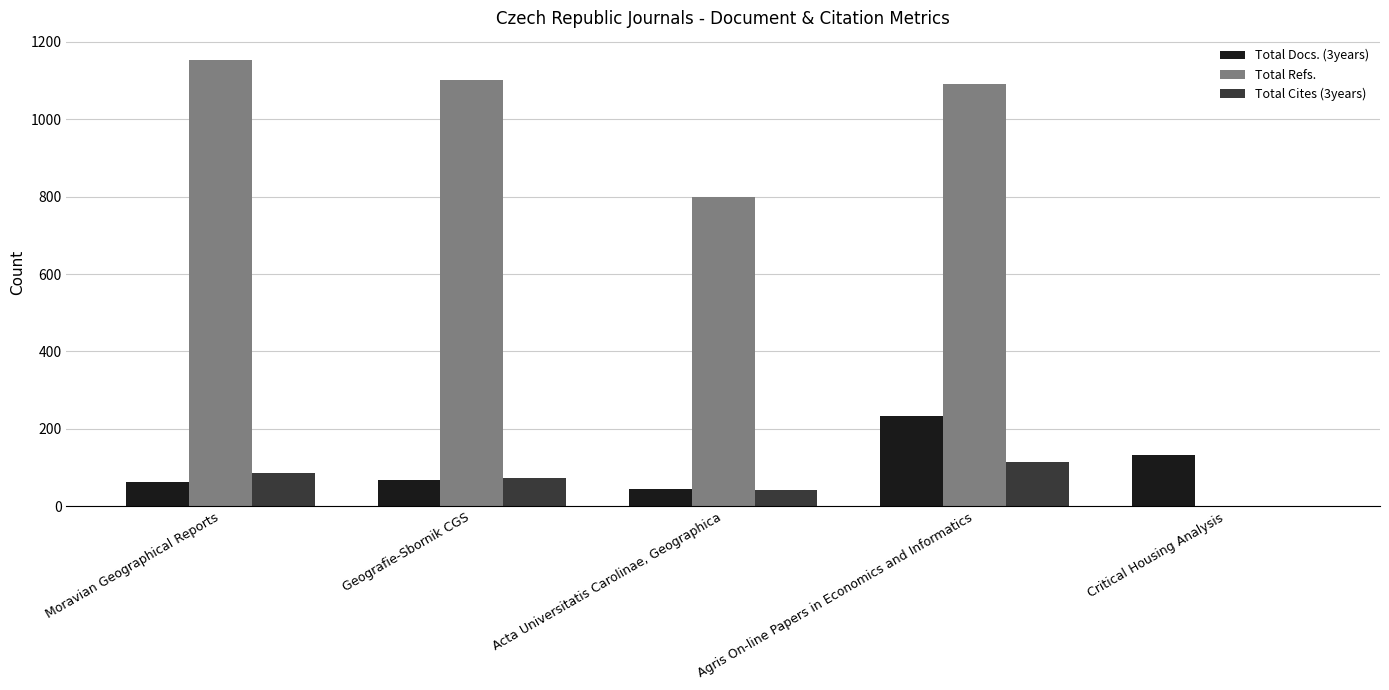

How many groups of bars are there?

5